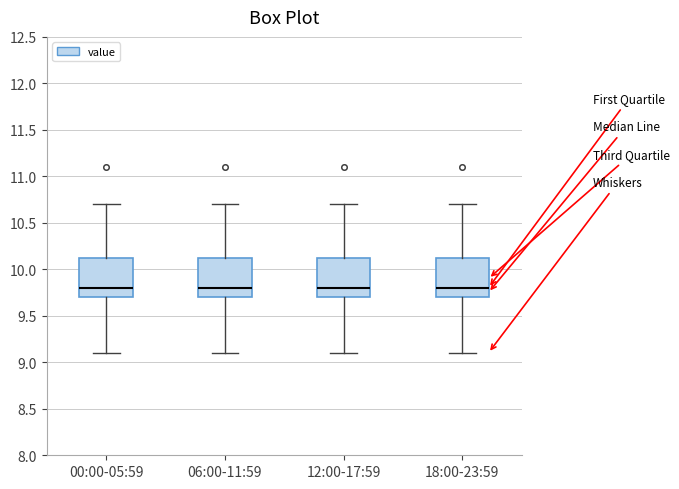

Reading left to right, read every box against the y-axis: the position of its median line, the range the box covers, and the ends of its whiskers. The values are not printed on the chart, so give them approximately, as read against the axis.

00:00-05:59: median 9.80, box 9.70 to 10.15, whiskers 9.10 to 10.70
06:00-11:59: median 9.80, box 9.70 to 10.15, whiskers 9.10 to 10.70
12:00-17:59: median 9.80, box 9.70 to 10.15, whiskers 9.10 to 10.70
18:00-23:59: median 9.80, box 9.70 to 10.15, whiskers 9.10 to 10.70